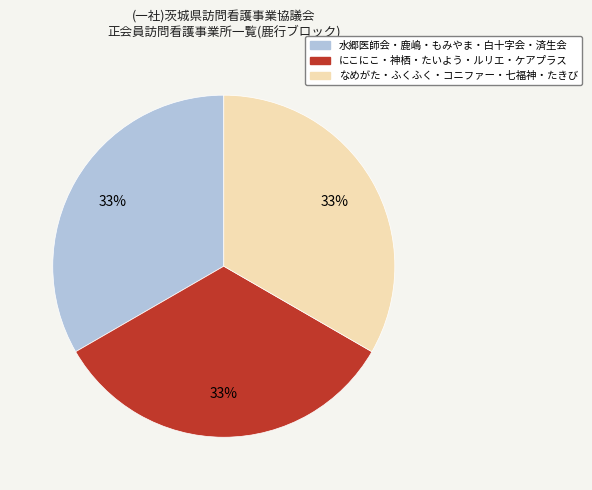

Is there any slice that represents more than half of the pie?

No